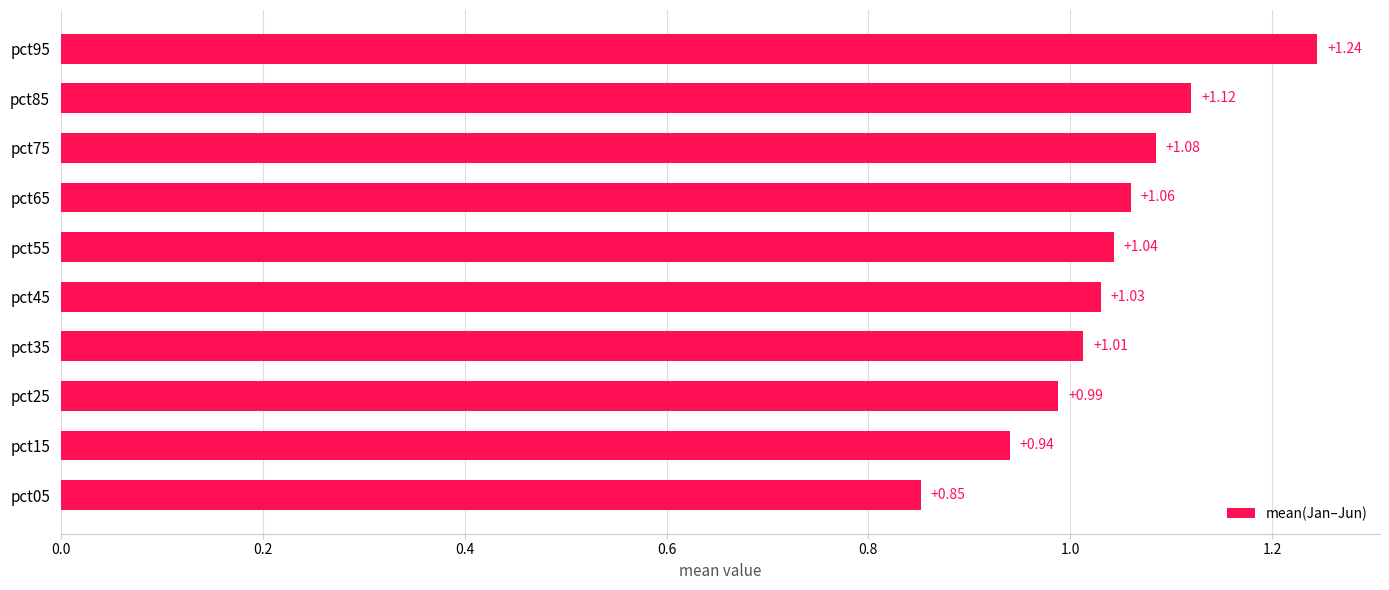

Does the chart contain stacked bars?

No